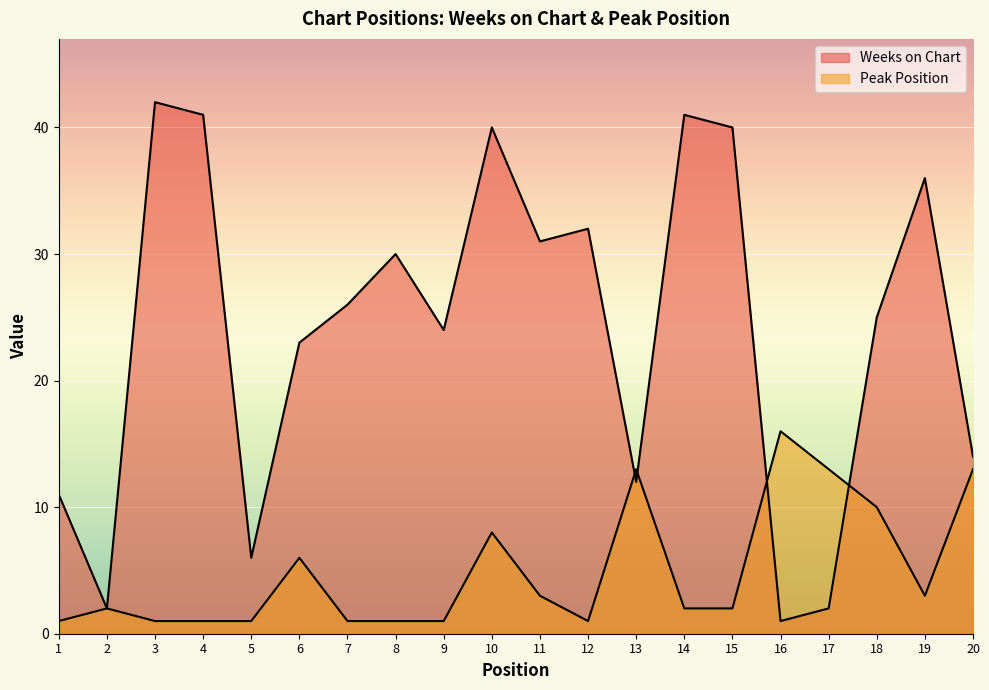

True or false: Peak Position and Weeks on Chart cross at least once.

True